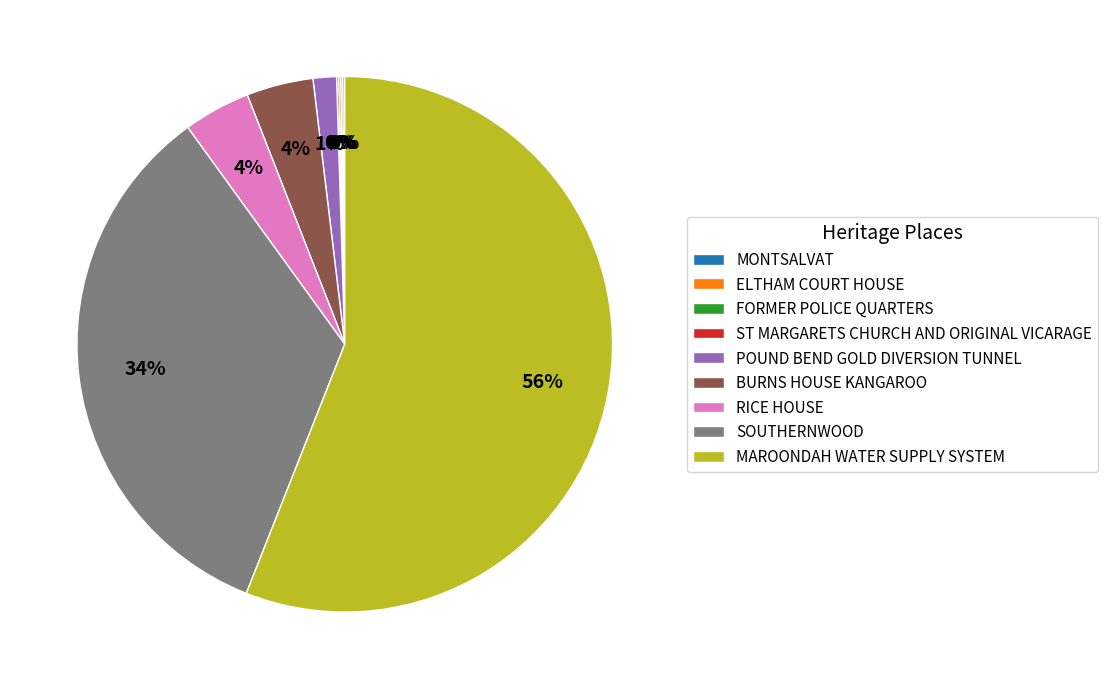

What percentage is the SOUTHERNWOOD slice, to the nearest percent?

34%